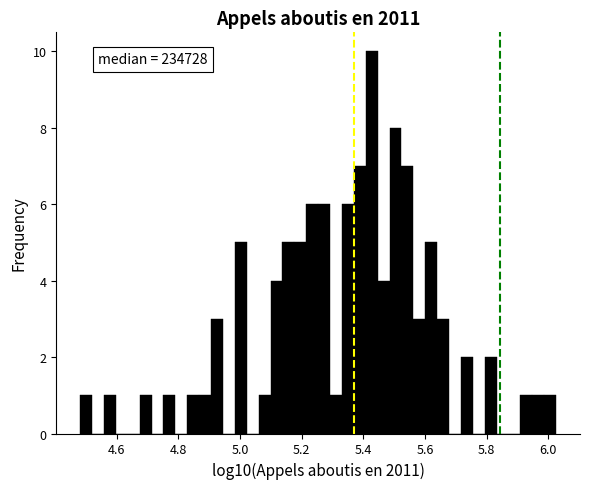

Around what value on the x-axis is the tallest bar? Give the approximate position of its centre, as read against the axis.

5.42